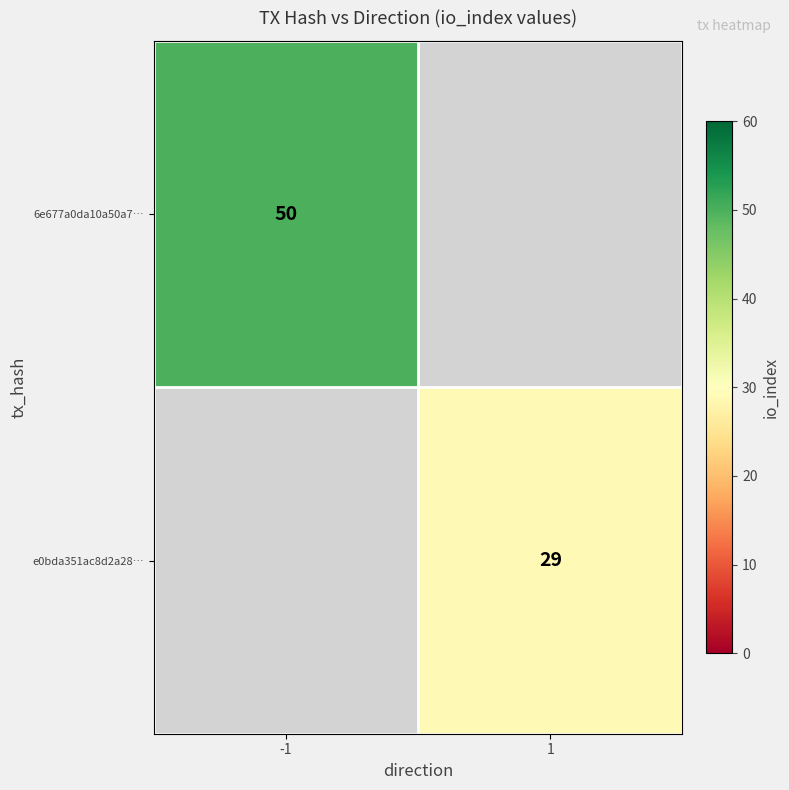

The value of 6e677a0da10a50a7… at -1 is 16. True or false?

False